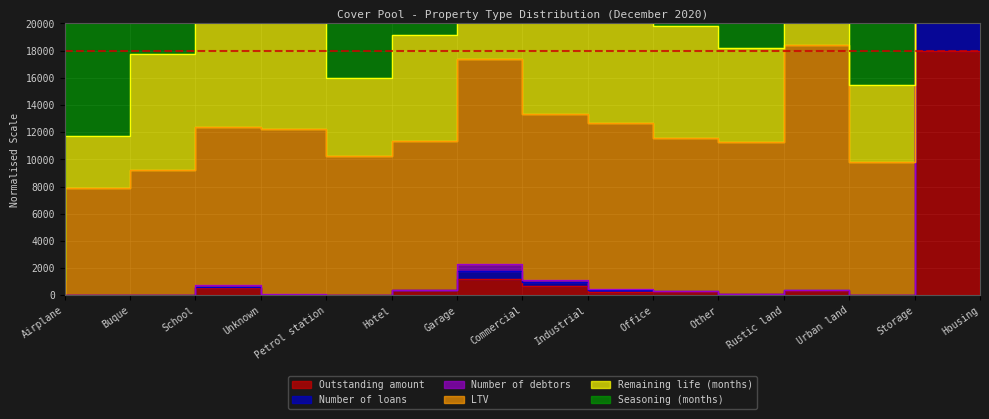

At which label does Outstanding amount reach its peak?

Housing